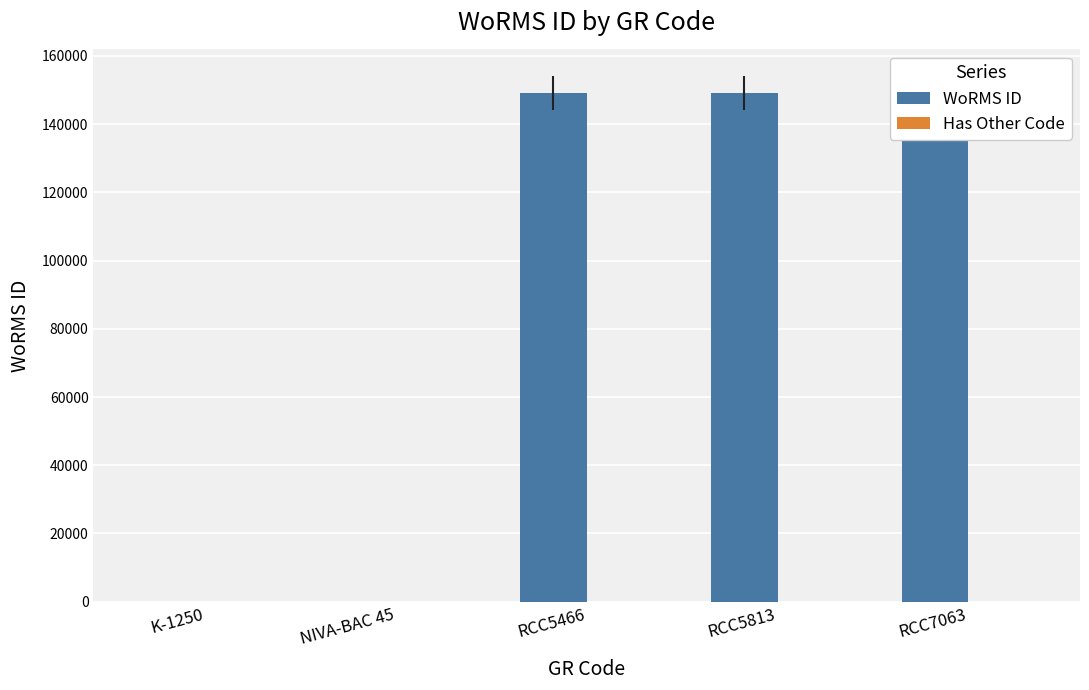

What are all the series names shown in the legend?

WoRMS ID, Has Other Code